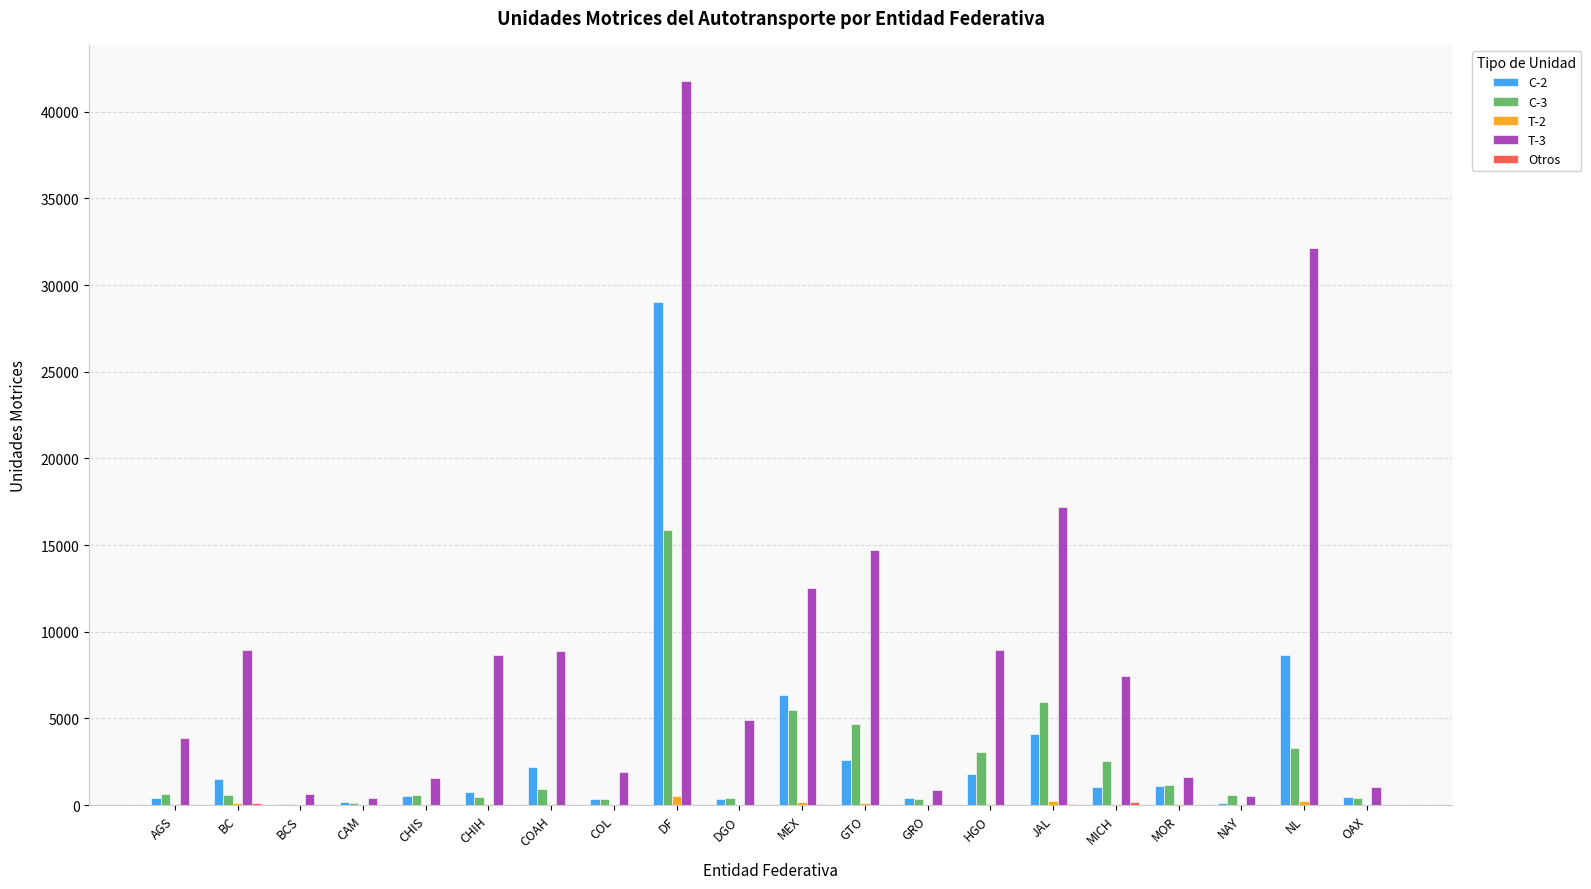

Read the C-3 value at CHIH, to the nearest 50.

500